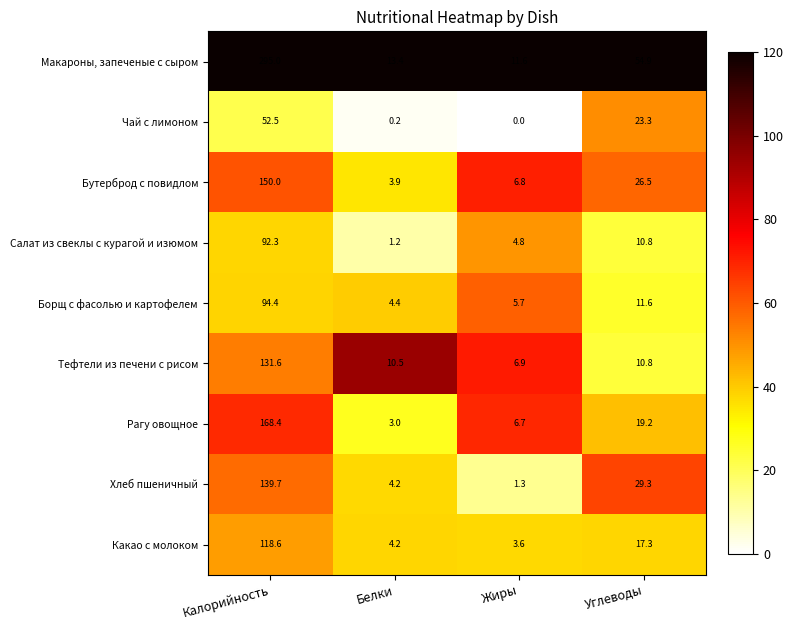

The value of Бутерброд с повидлом at Калорийность is 200.2. True or false?

False